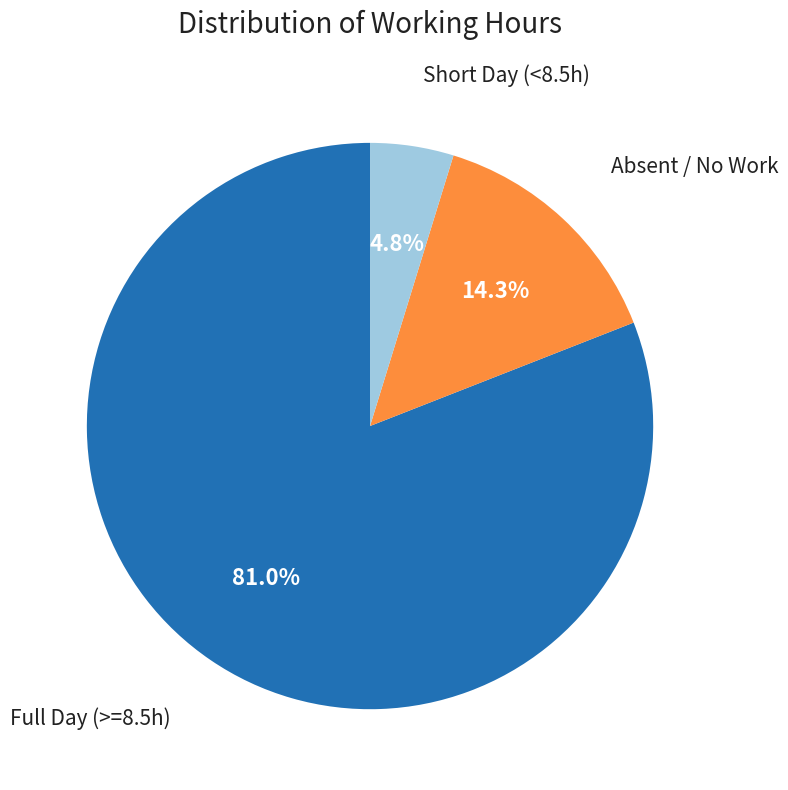

How many segments does this pie chart have?

3